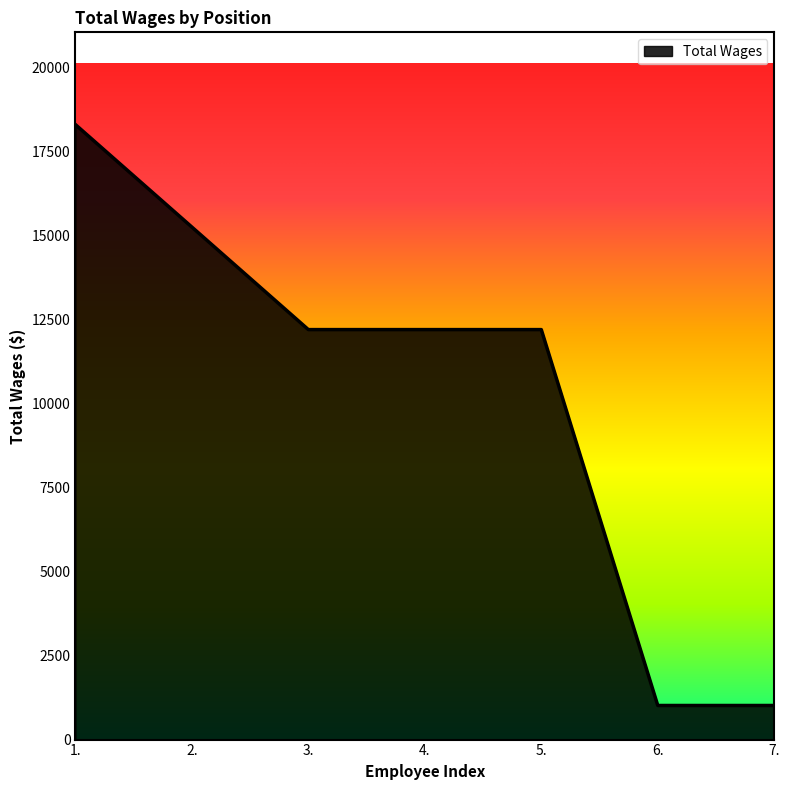

What is the smallest value displayed?

1014